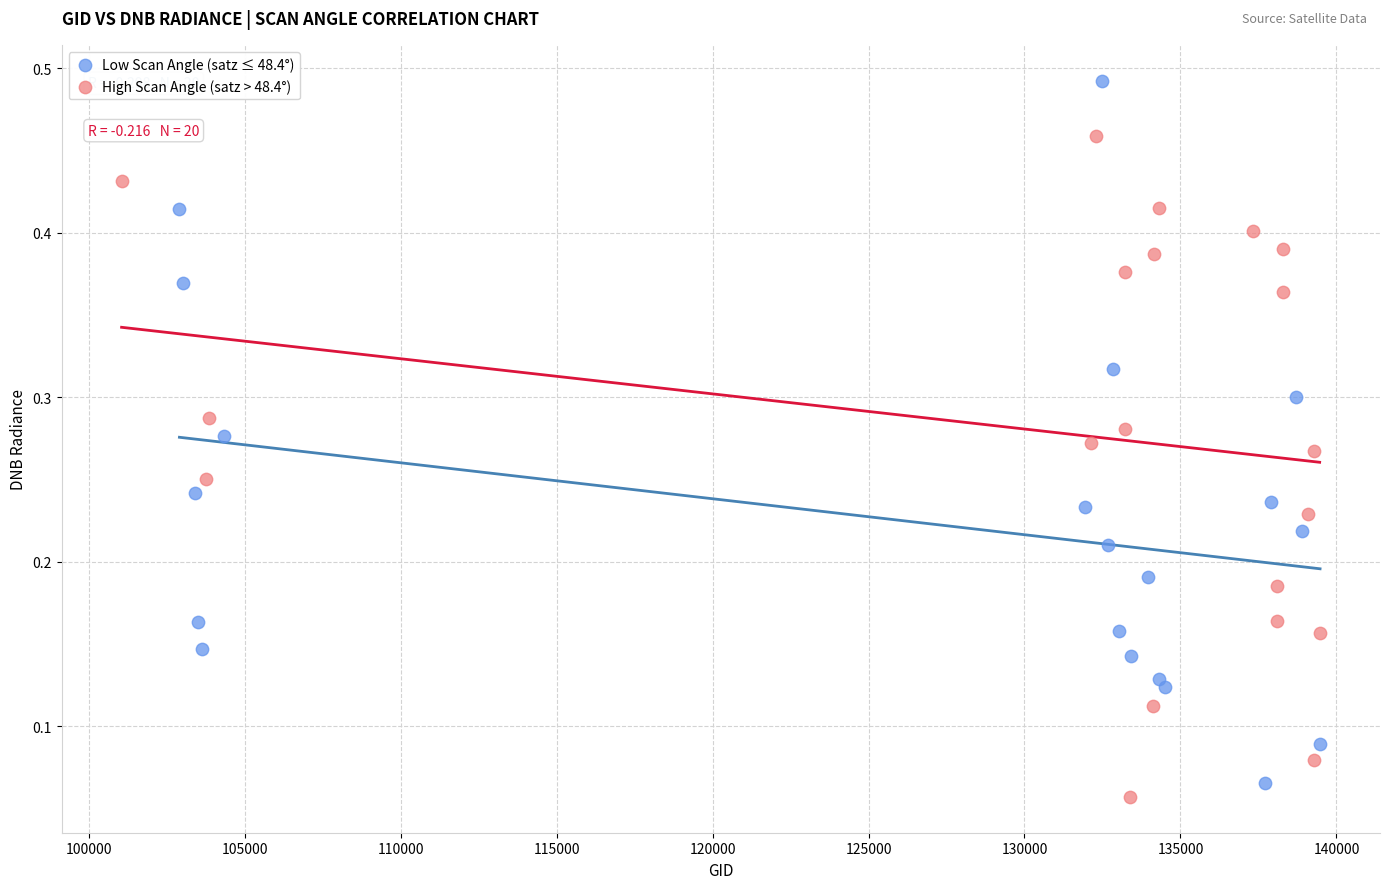

Which series contains the lowest Y value?

High Scan Angle (satz > 48.4°)